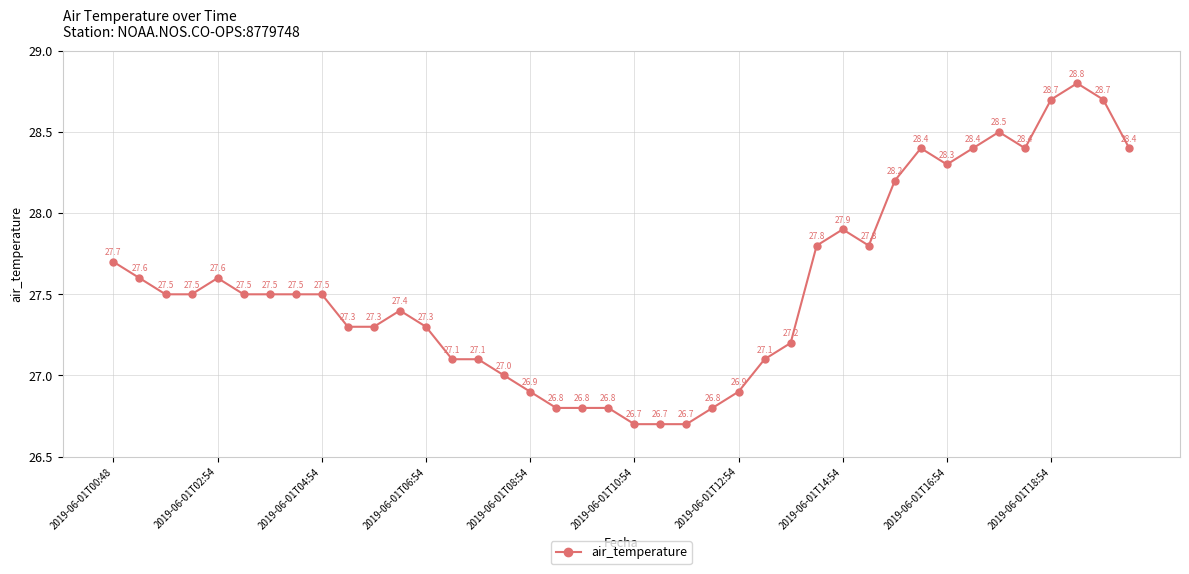

True or false: there are more than 1 points higher than both neighbors.

True